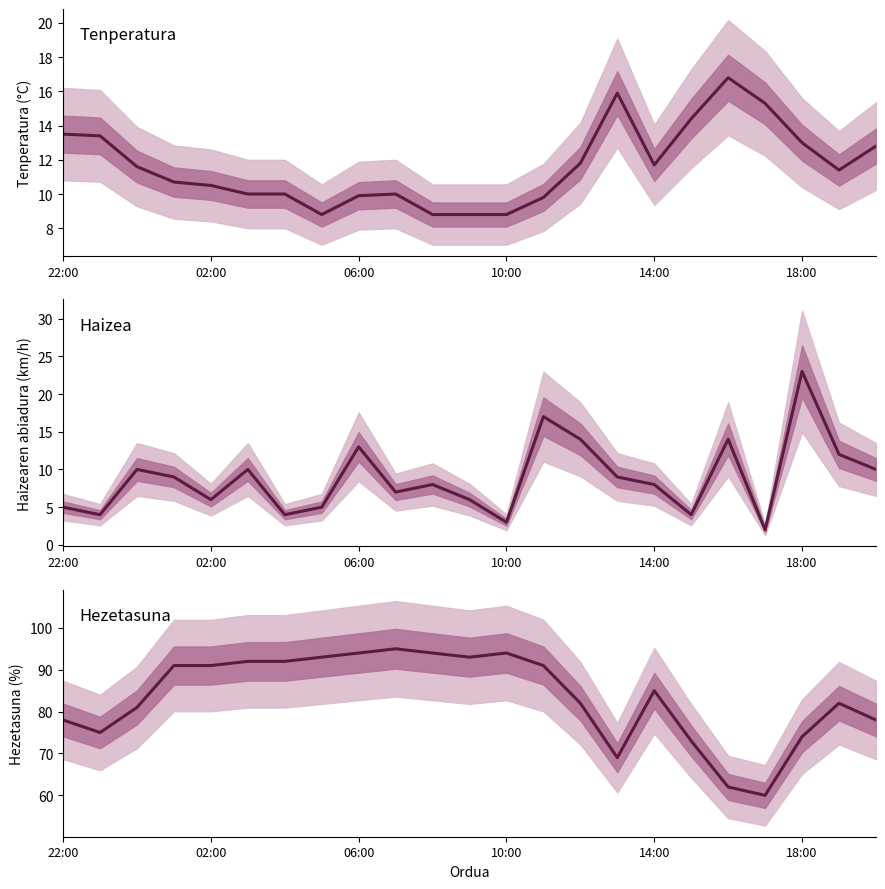

The Haizearen abiadura (km/h) series shows 8.0 at 10. True or false?

True